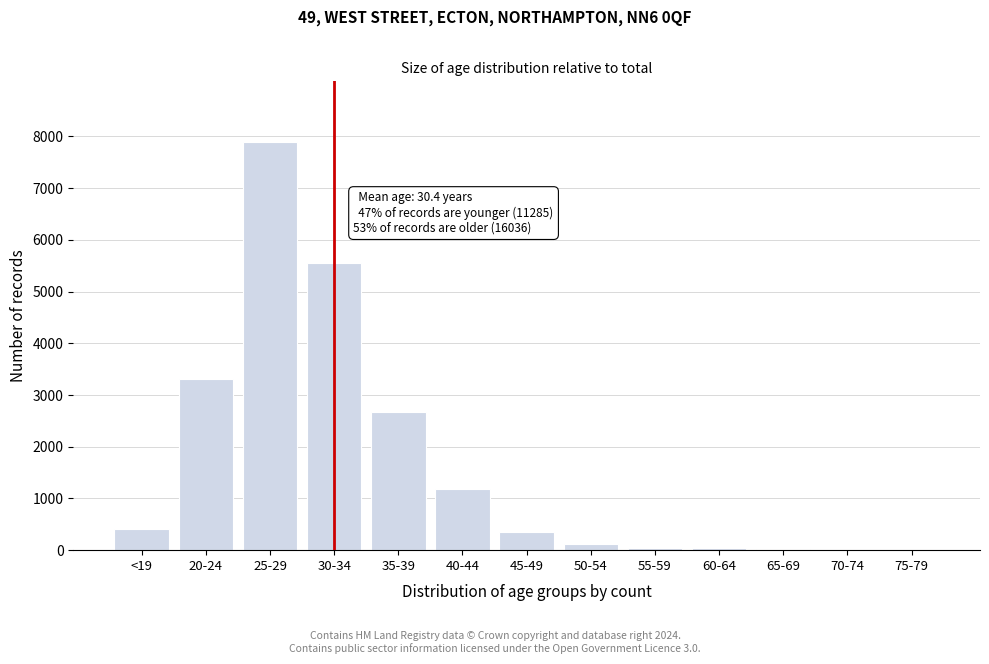

What is the change in value from 40-44 to 45-49?

-829